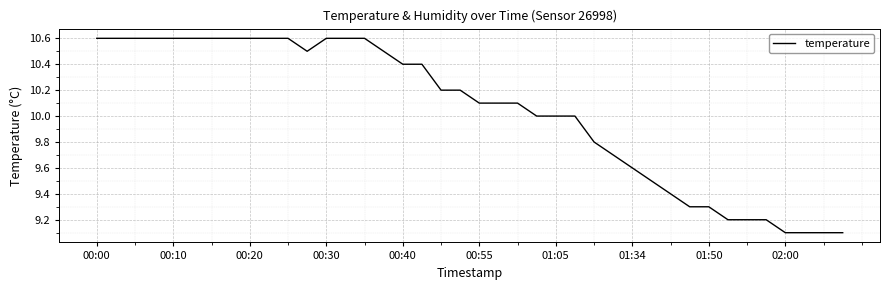

What is the average value?

10.0